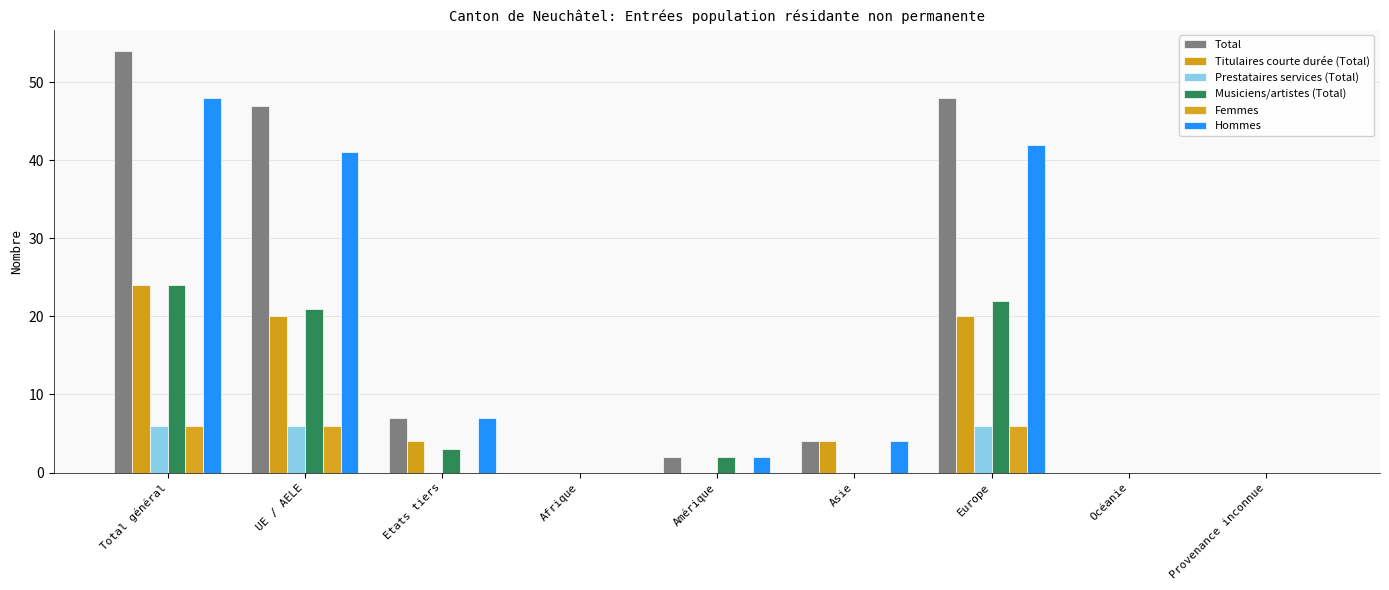

Is it true that Hommes equals 0 at Afrique?

True